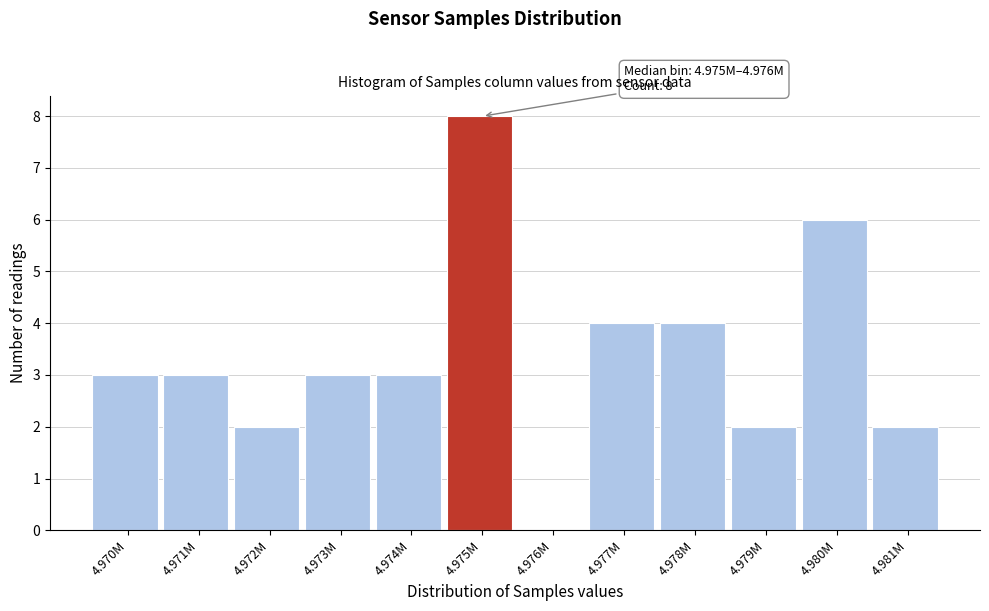

Reading left to right, extract all data points from this chart.

4.970M=3	4.971M=3	4.972M=2	4.973M=3	4.974M=3	4.975M=8	4.976M=0	4.977M=4	4.978M=4	4.979M=2	4.980M=6	4.981M=2